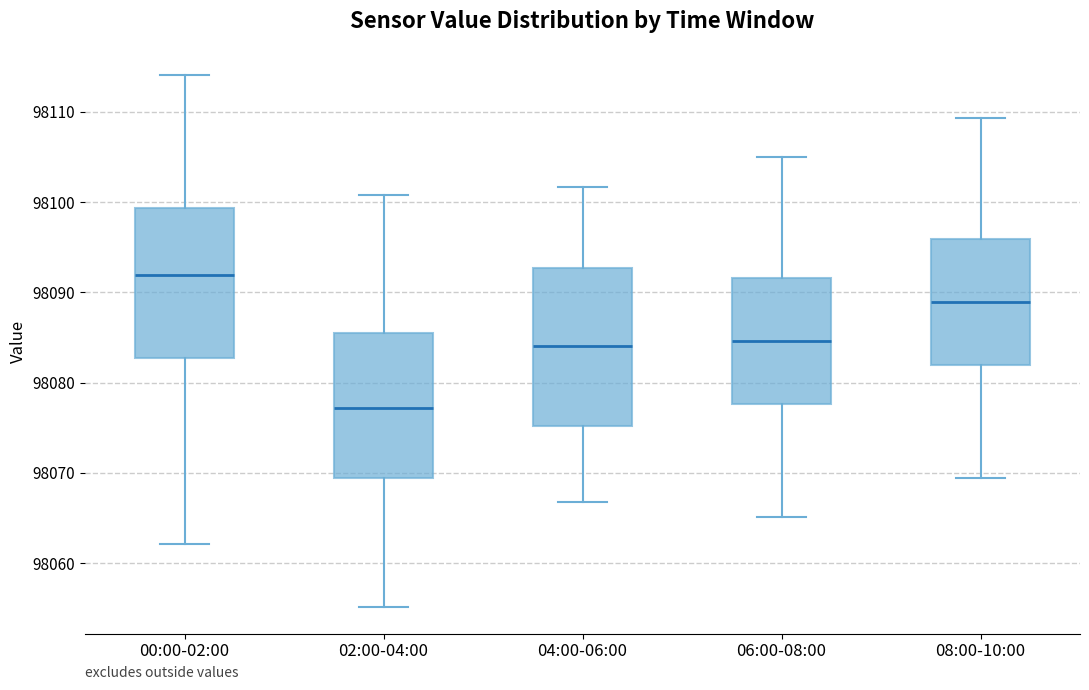

Where does the median line of the box for 02:00-04:00 sit on the y-axis? The values are not printed on the chart, so give them approximately, as read against the axis.

98077